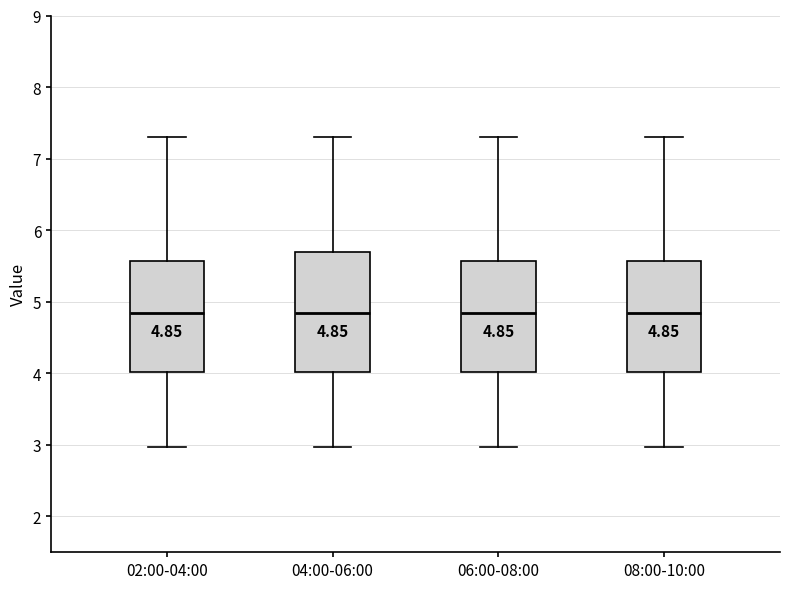

Which box is the tallest, from its lower edge to its upper edge?

04:00-06:00